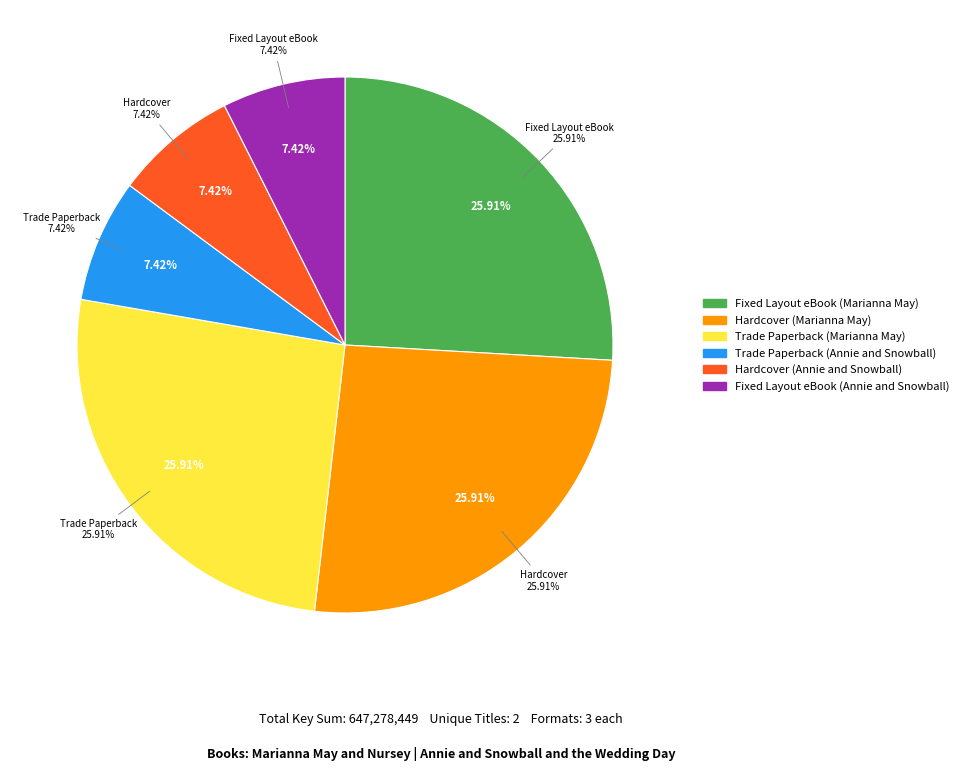

What is the smallest slice in the pie chart?

Trade Paperback (Annie and Snowball)